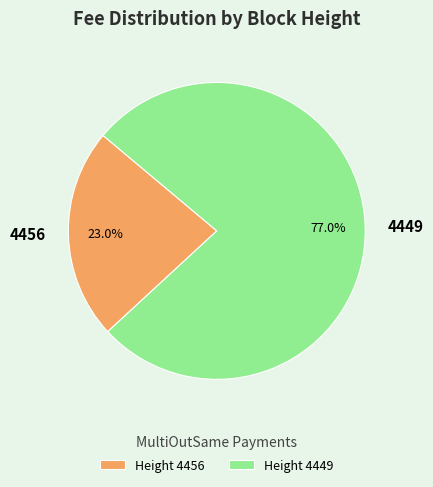

Which has a higher value, 4449 or 4456?

4449